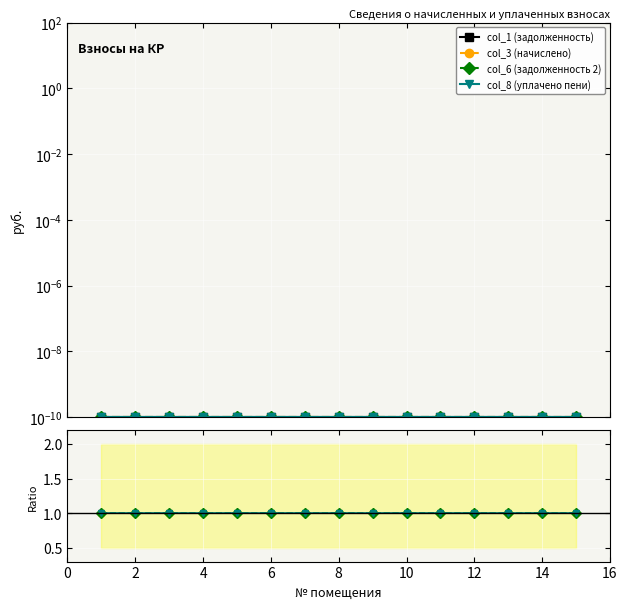

The col_1 (задолженность) series shows 0.0 at 10. True or false?

False